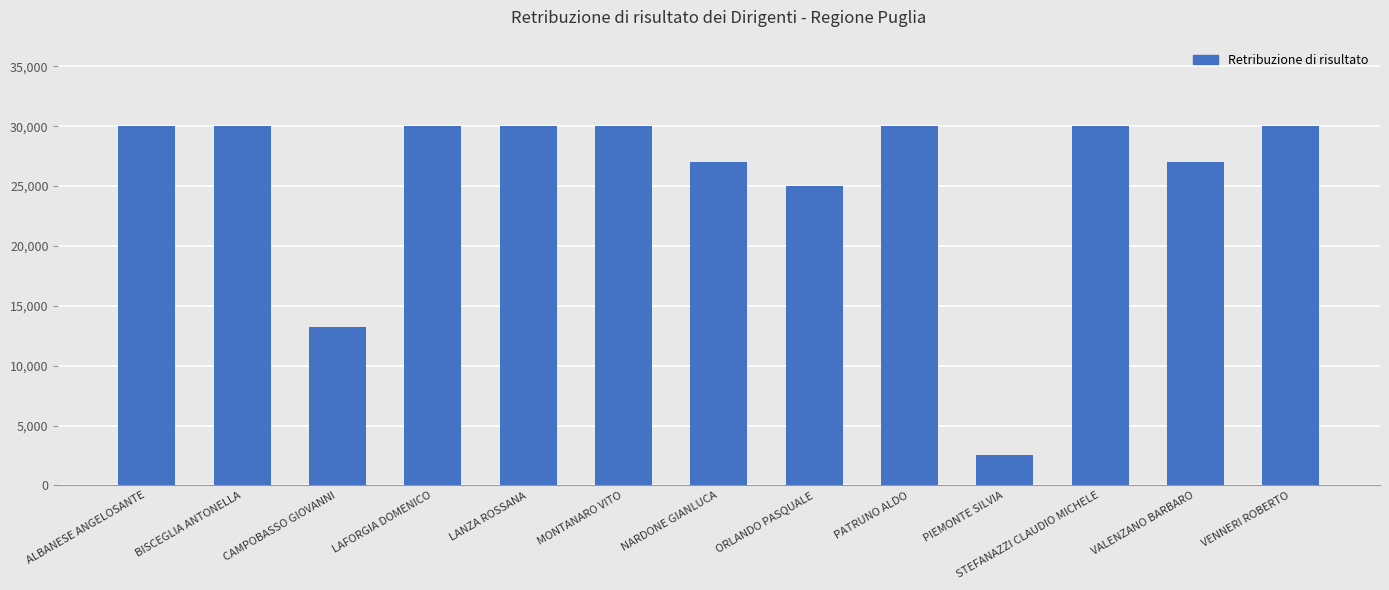

Does the chart contain stacked bars?

No